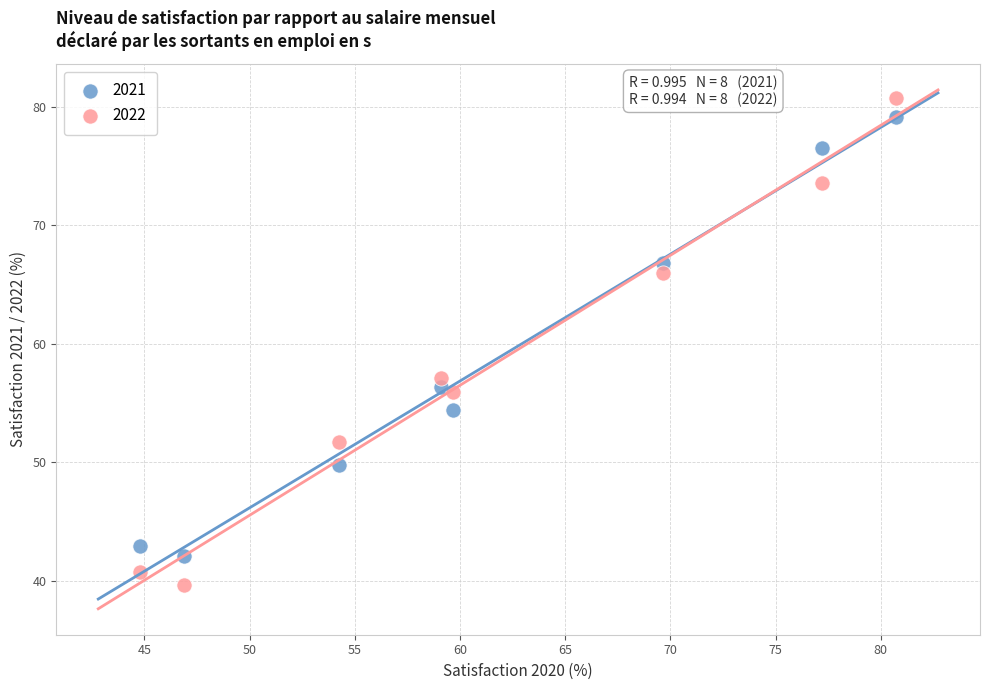

Which series reaches the maximum Y coordinate?

2022